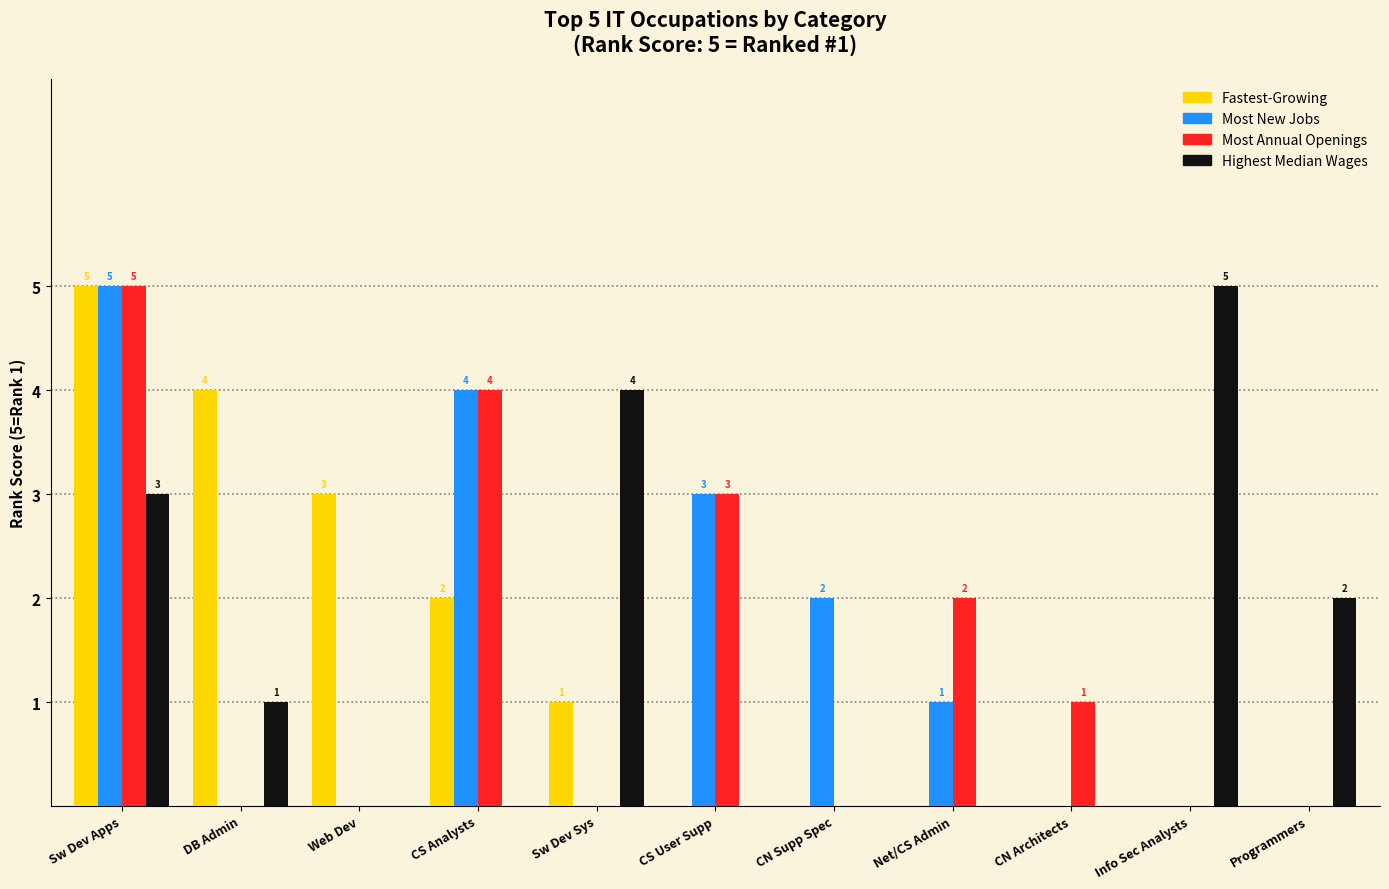

Where is Most Annual Openings nearest to the value 2?

Net/CS Admin